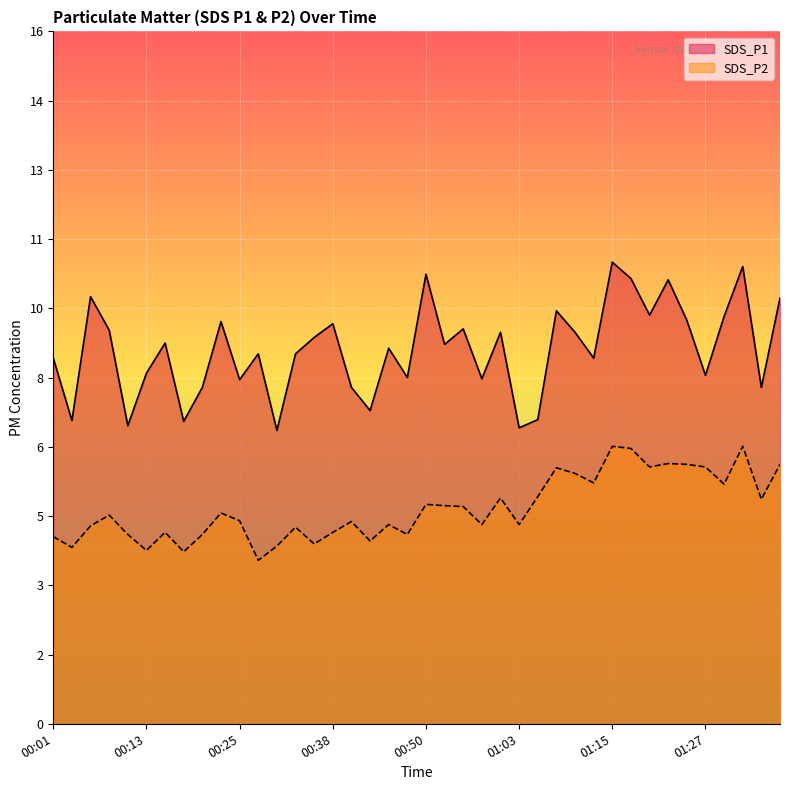

How many categories are shown in the chart?

40